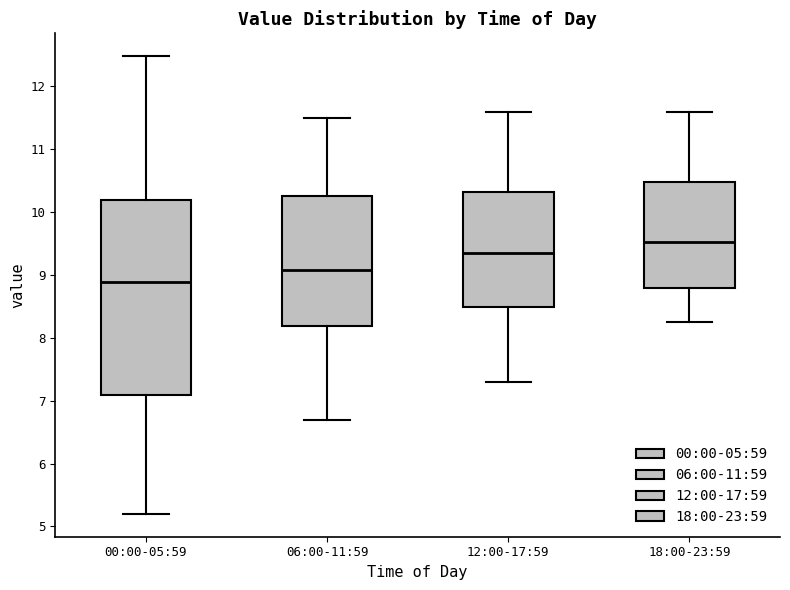

Comparing the boxes themselves (not the whiskers), which one is the tallest?

00:00-05:59